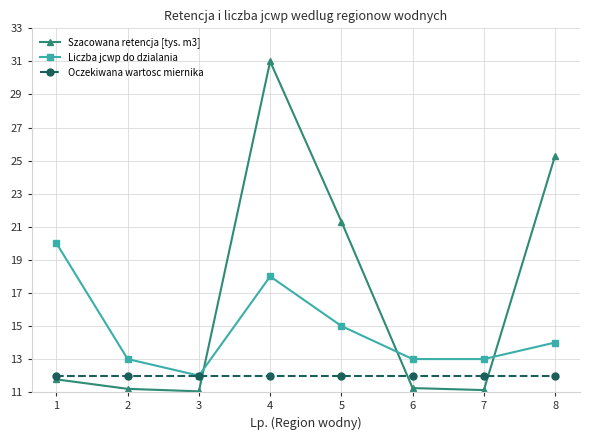

Rank the series by their maximum value, from lowest to highest.

Oczekiwana wartosc miernika, Liczba jcwp do dzialania, Szacowana retencja [tys. m3]